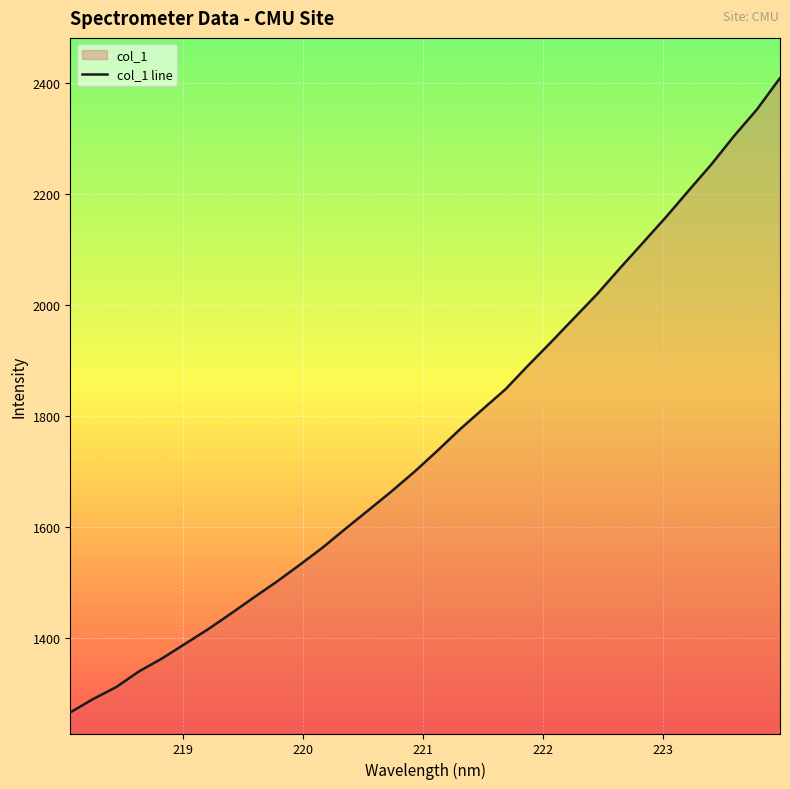

What is the greatest value displayed?

2408.1